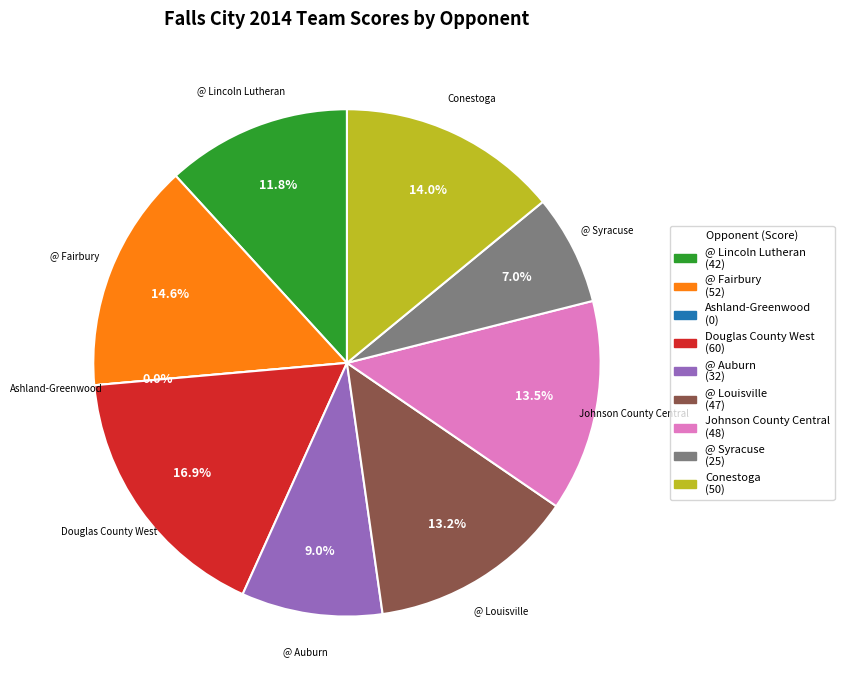

To the nearest percent, what percentage of the pie is Douglas County West?

17%